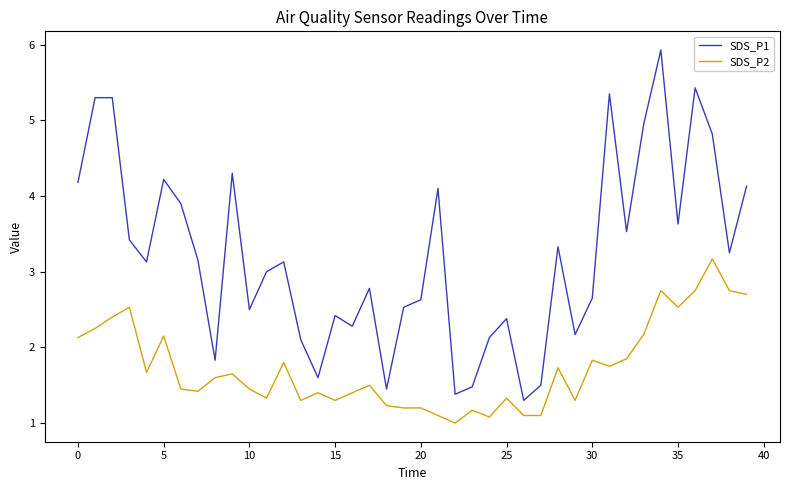

What is the minimum value shown in the chart?

1.0